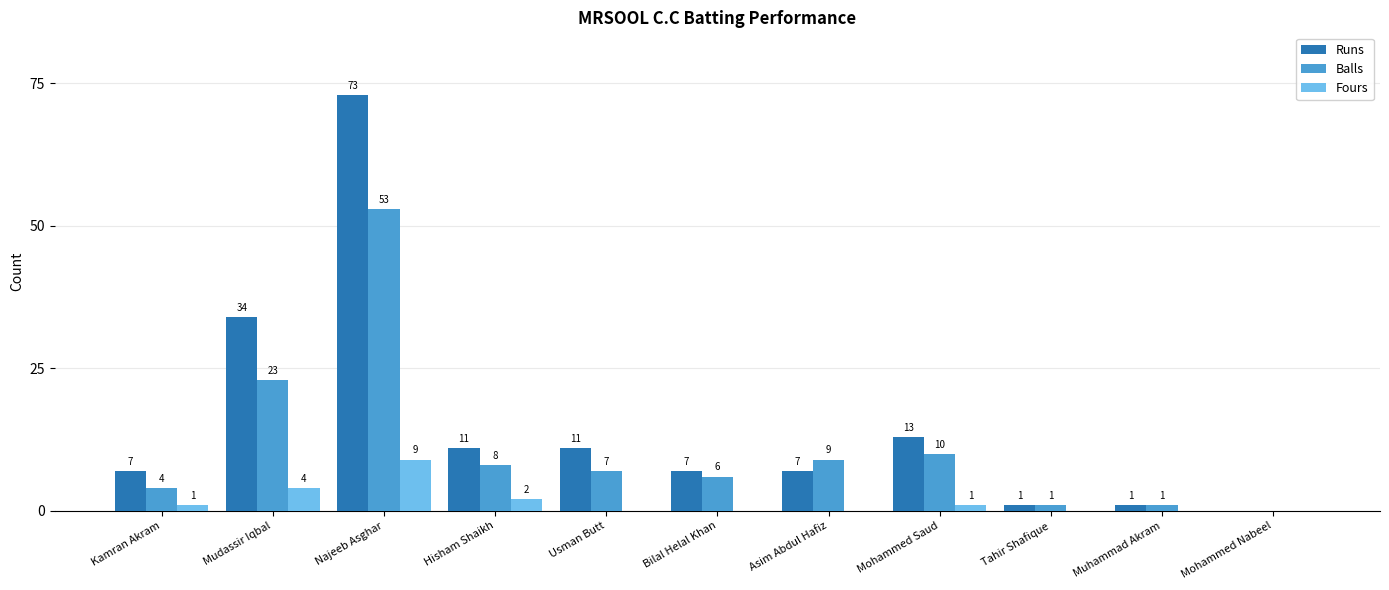

Is it true that Runs equals 13 at Mohammed Saud?

True